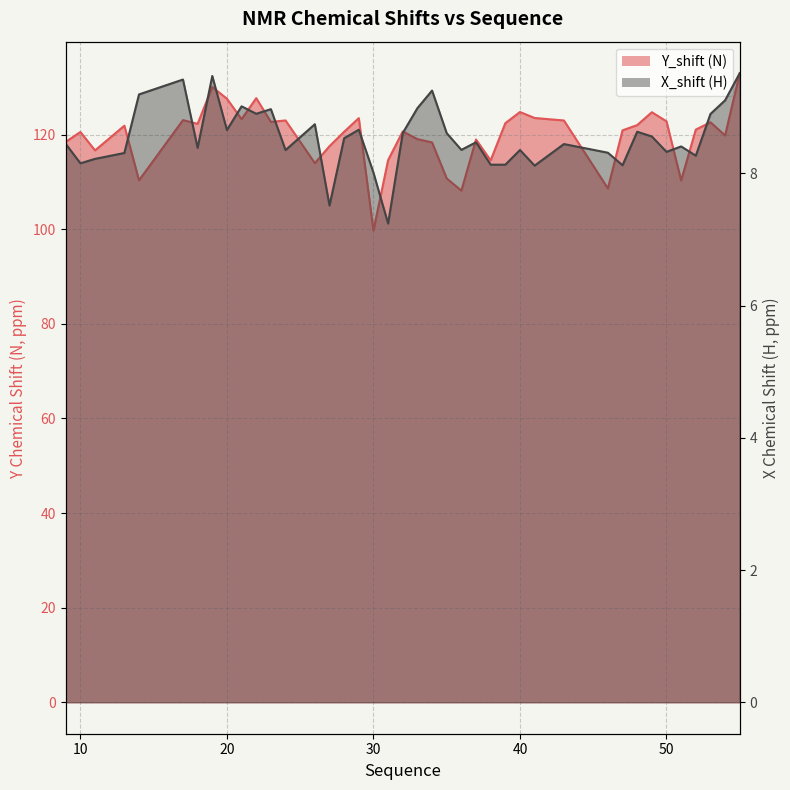

How many values in the X_shift series exceed 8?

38